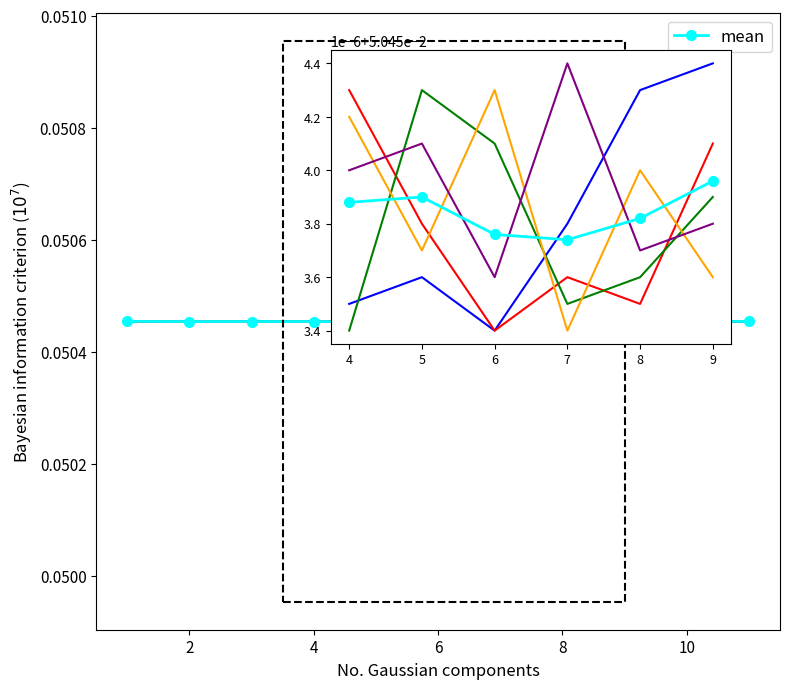

How many interior local valleys does the run_3 series have?

1